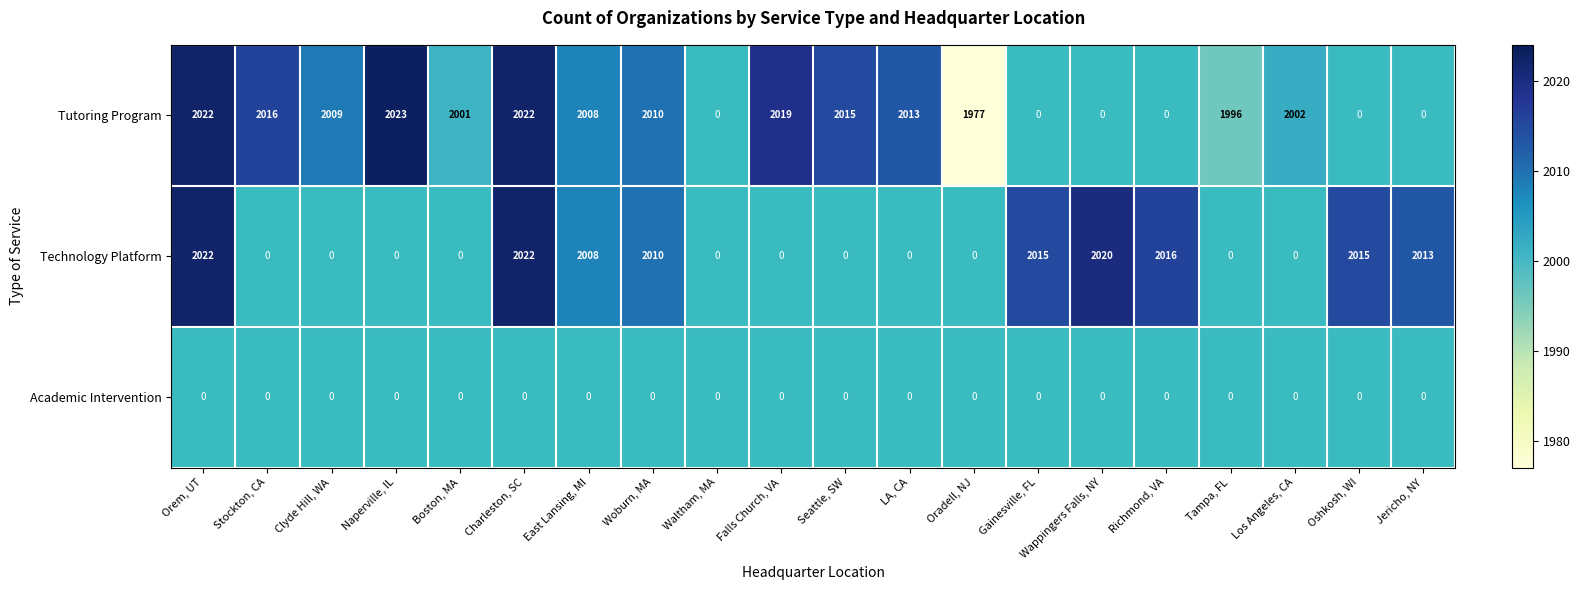

How many categories are shown in the chart?

20